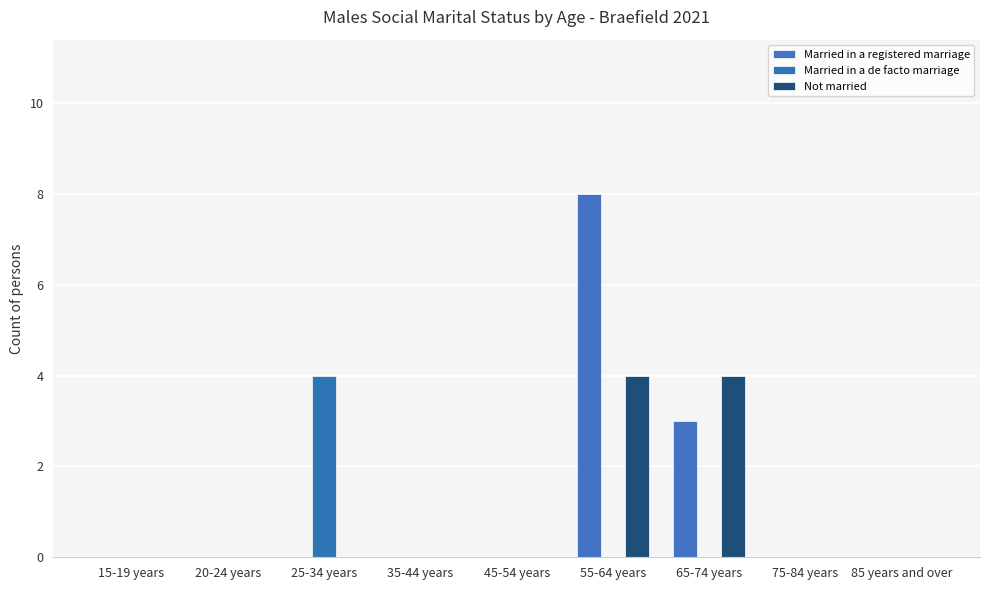

Reading left to right, transcribe all the data shown in this chart.

Married in a registered marriage: 0	0	0	0	0	8	3	0	0
Married in a de facto marriage: 0	0	4	0	0	0	0	0	0
Not married: 0	0	0	0	0	4	4	0	0